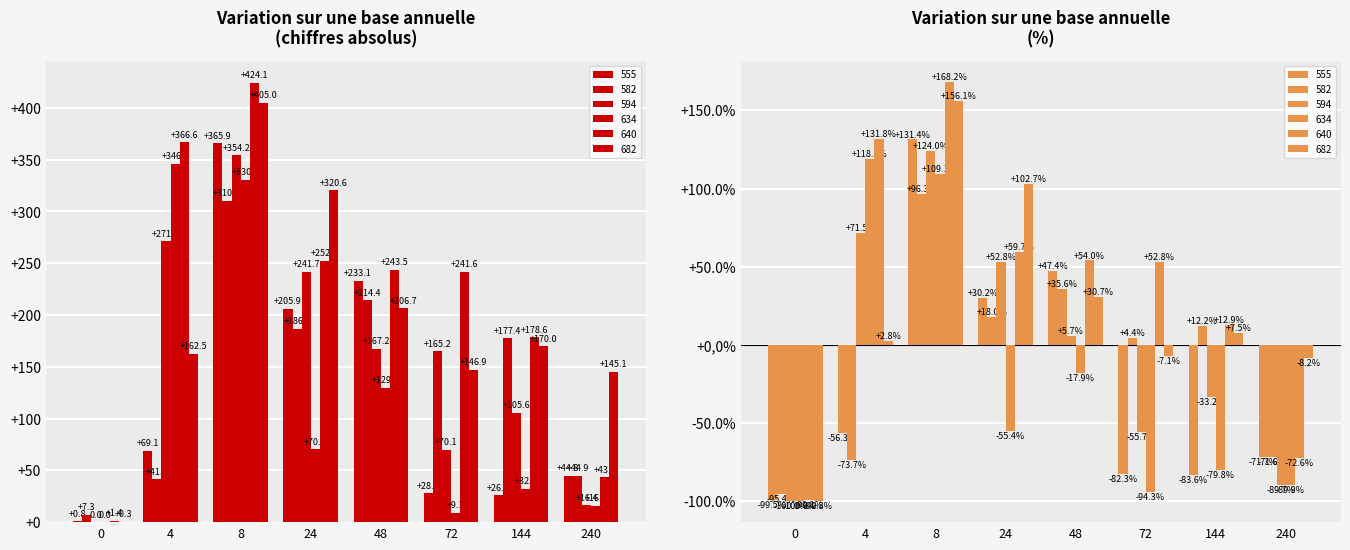

What is the sum of all 634 values?

934.3